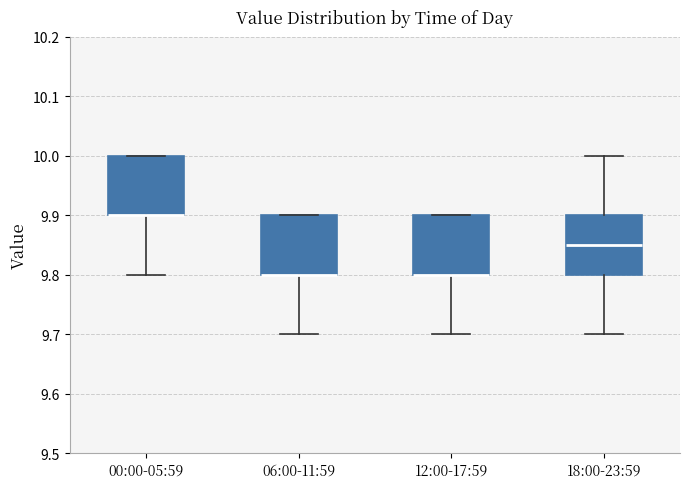

Reading left to right, transcribe this box plot: for each box, give where its median line is, the range the box spans, and where its two whiskers end, as read against the y-axis. The values are not printed on the chart, so give them approximately, as read against the axis.

00:00-05:59: median 9.90 (drawn on the box's lower edge), box 9.90 to 10.00, whiskers 9.80 to 10.00
06:00-11:59: median 9.80 (drawn on the box's lower edge), box 9.80 to 9.90, whiskers 9.70 to 9.90
12:00-17:59: median 9.80 (drawn on the box's lower edge), box 9.80 to 9.90, whiskers 9.70 to 9.90
18:00-23:59: median 9.85, box 9.80 to 9.90, whiskers 9.70 to 10.00